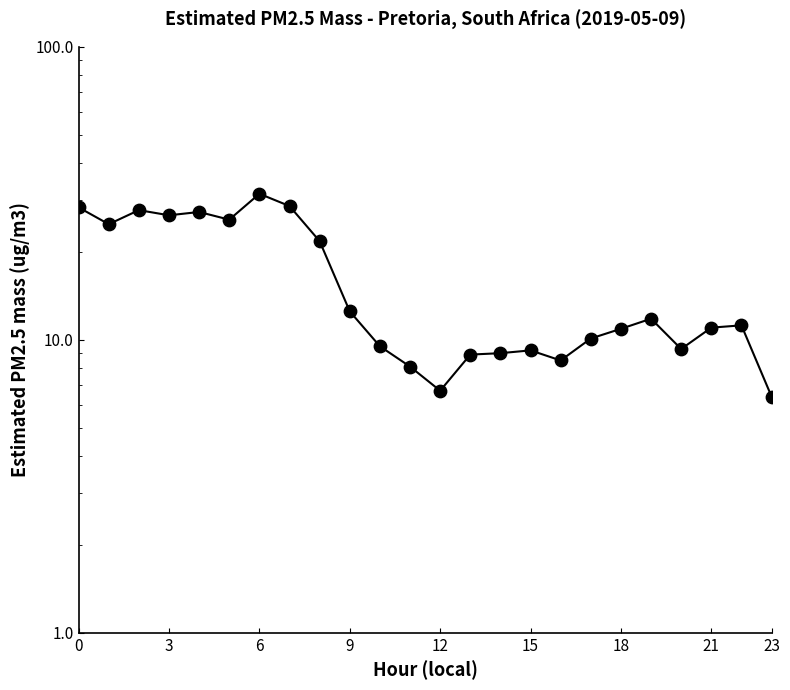

What is the change in value from 12 to 14?

+2.3